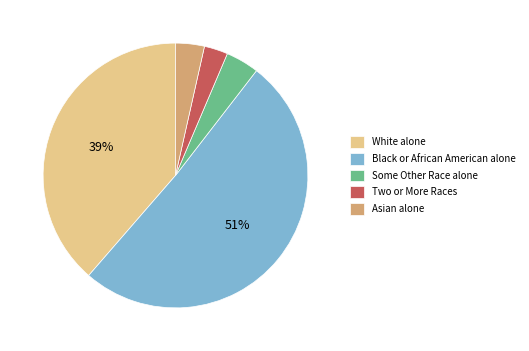

How many segments does this pie chart have?

5